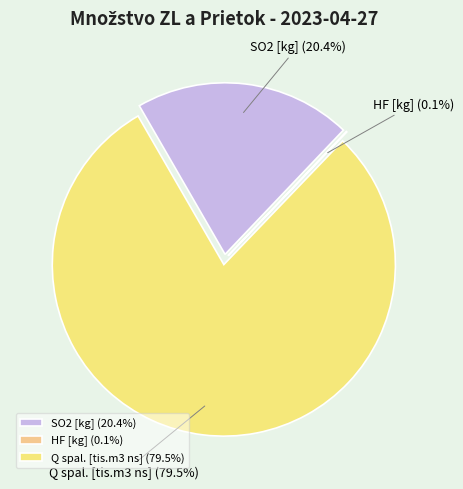

True or false: SO2 accounts for 20% of the total.

True